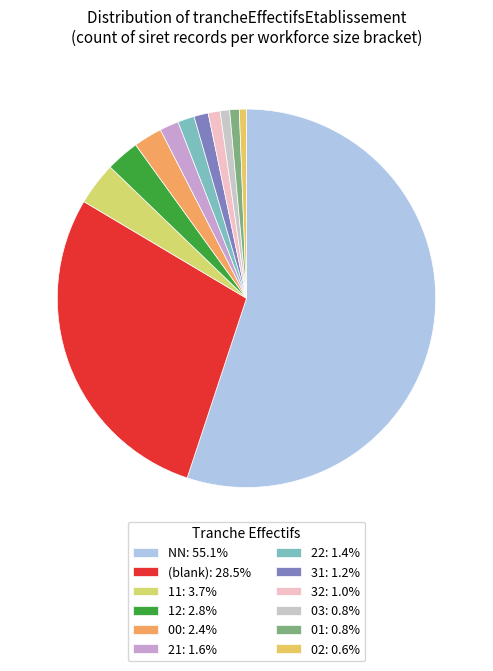

How many slices are in this pie chart?

12